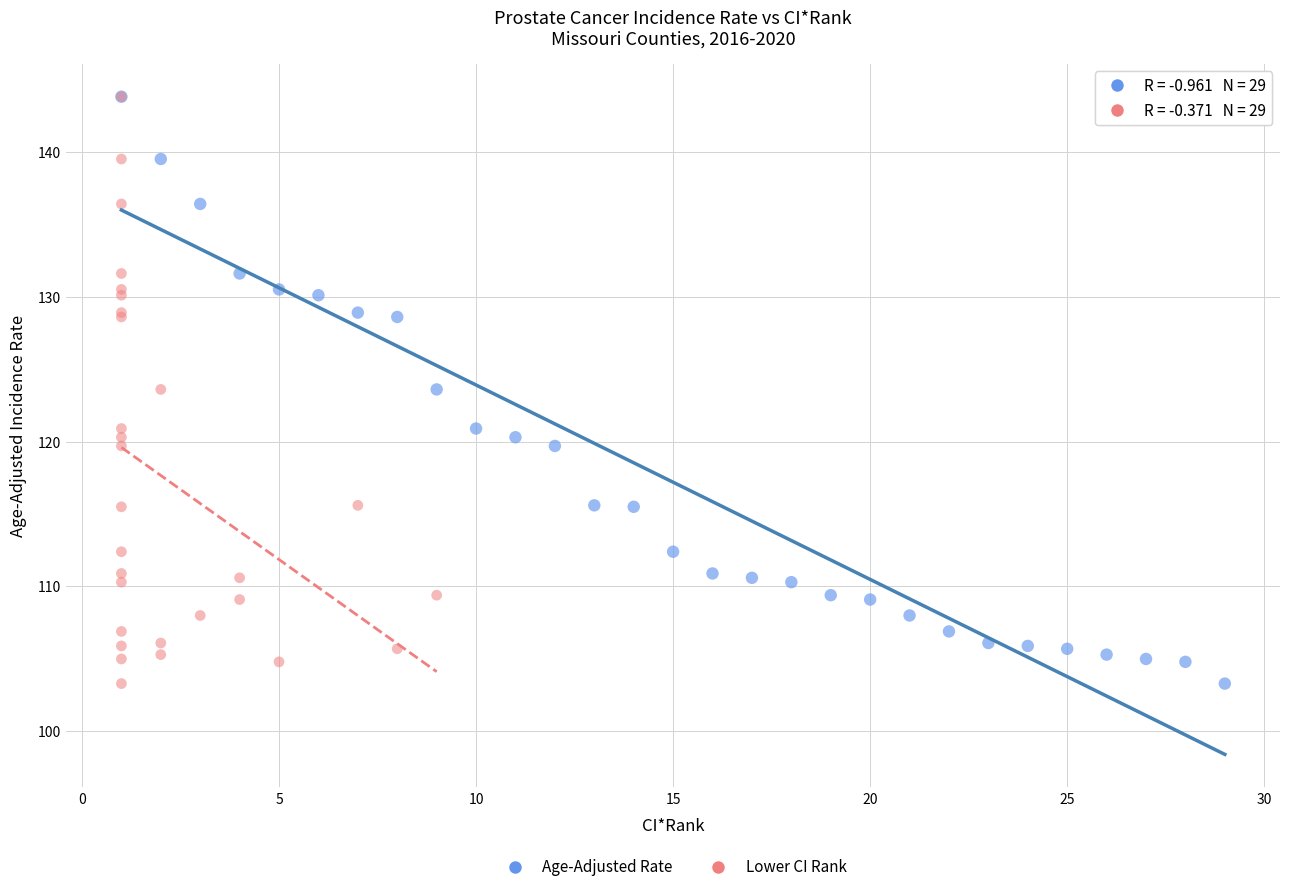

What are all the series names shown in the legend?

Age-Adjusted Rate, Lower CI Rank